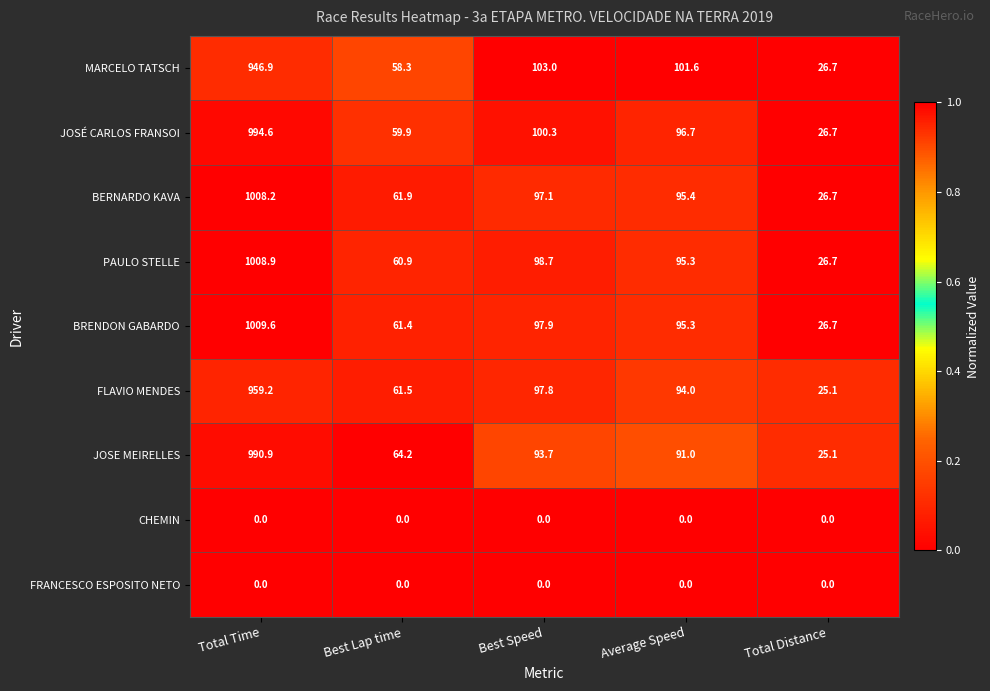

Count the number of data series in this chart.

9